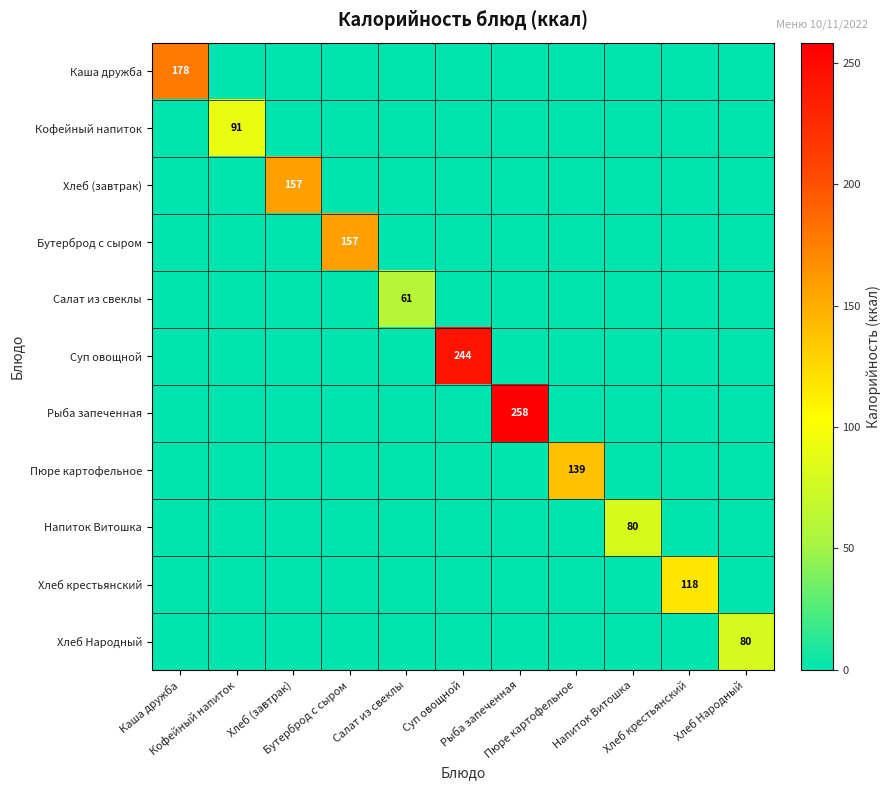

Between Бутерброд с сыром and Хлеб крестьянский, which series saw the biggest shift?

Бутерброд с сыром